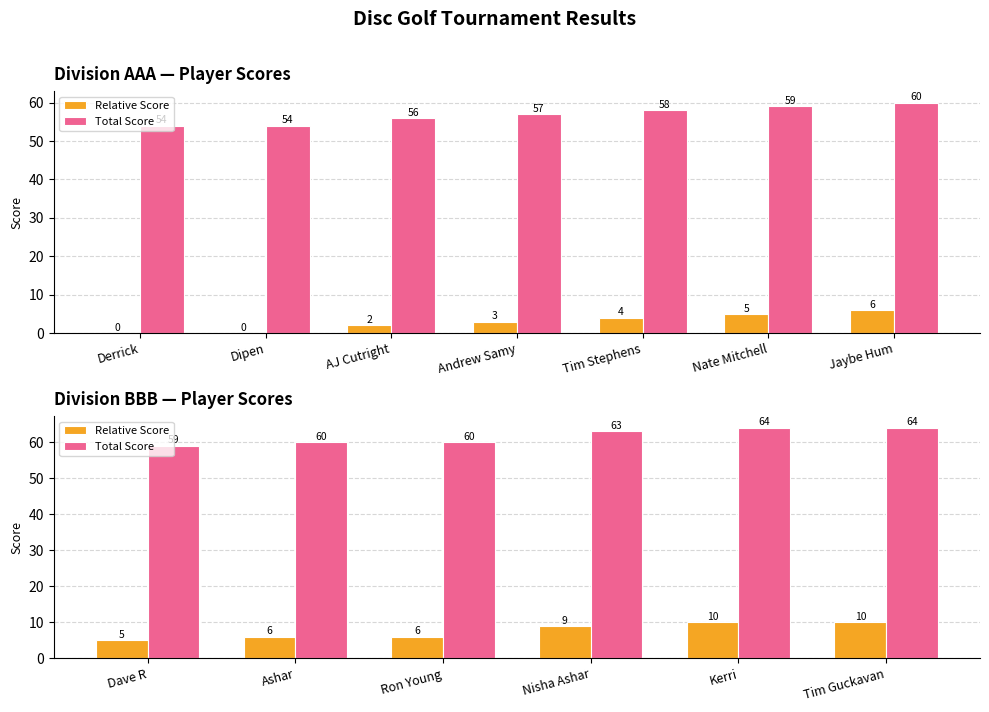

What are all the series names shown in the legend?

Relative Score, Total Score